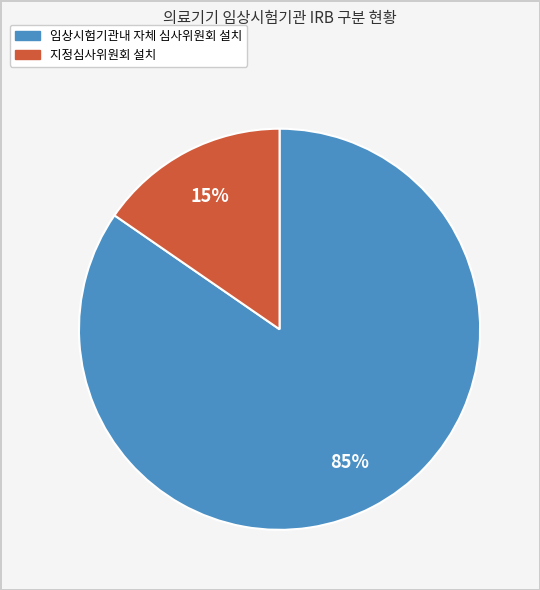

Is there a majority slice in this chart?

Yes